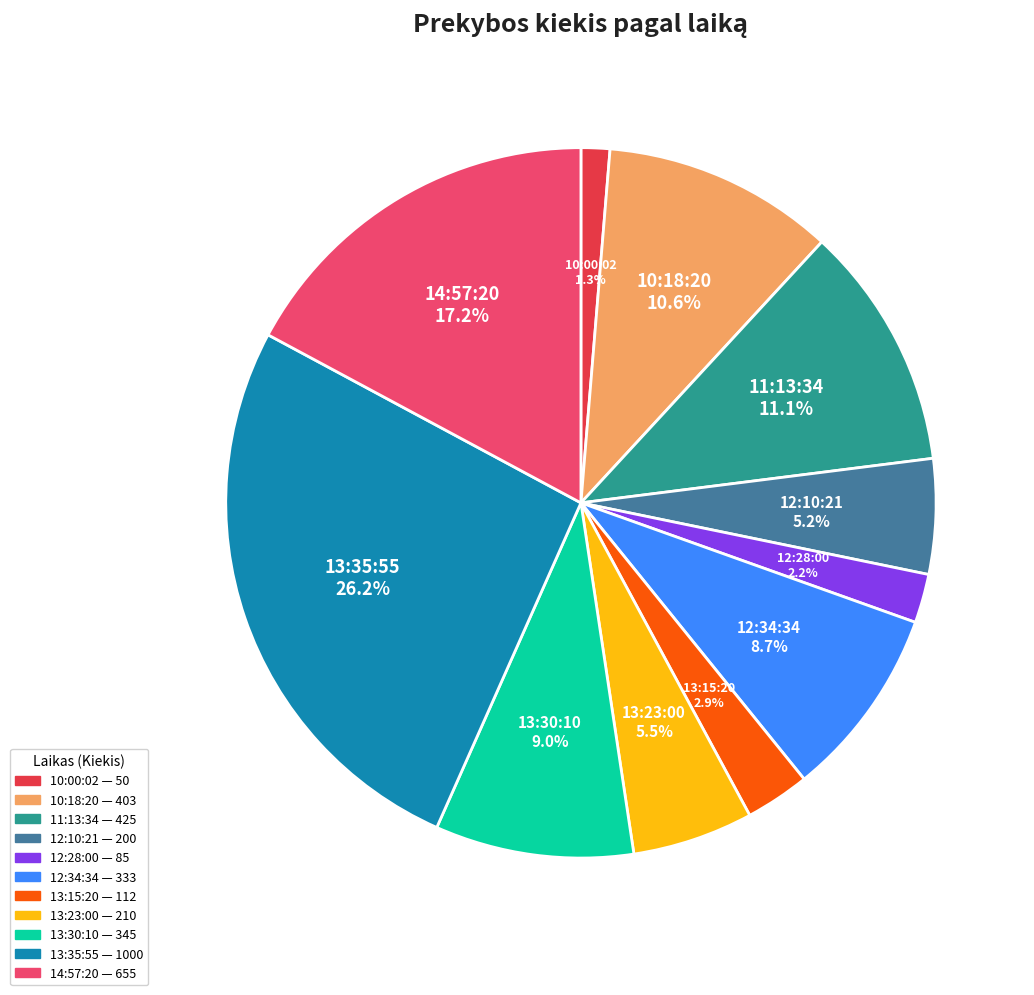

Approximately how many times larger is the value at 12:28:00 compared to 12:34:34?

0.3